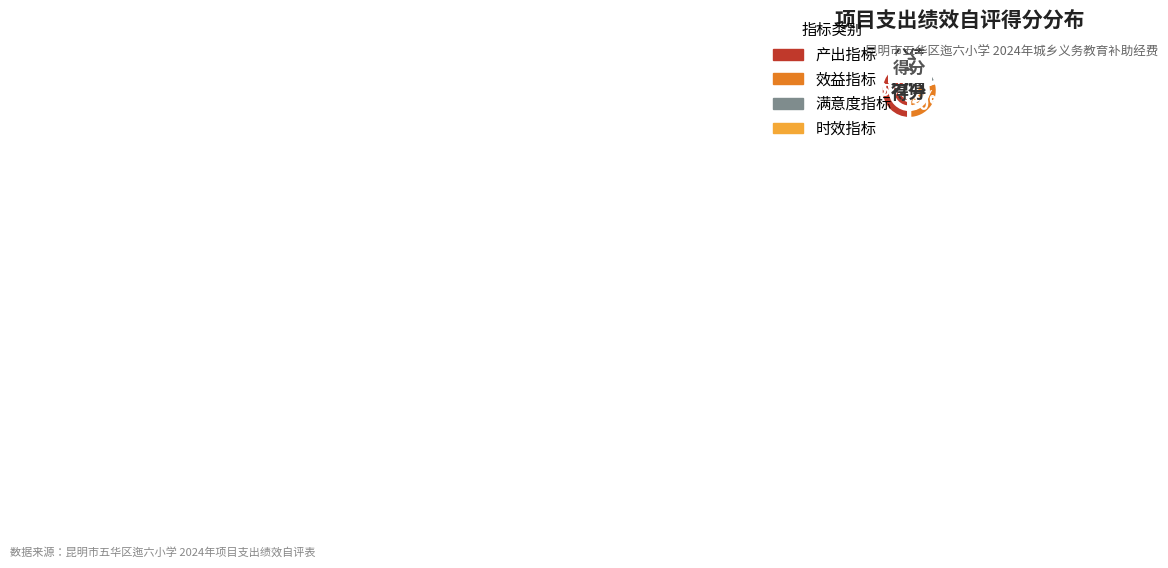

To the nearest percent, what percentage of the pie is 效益指标?

30%